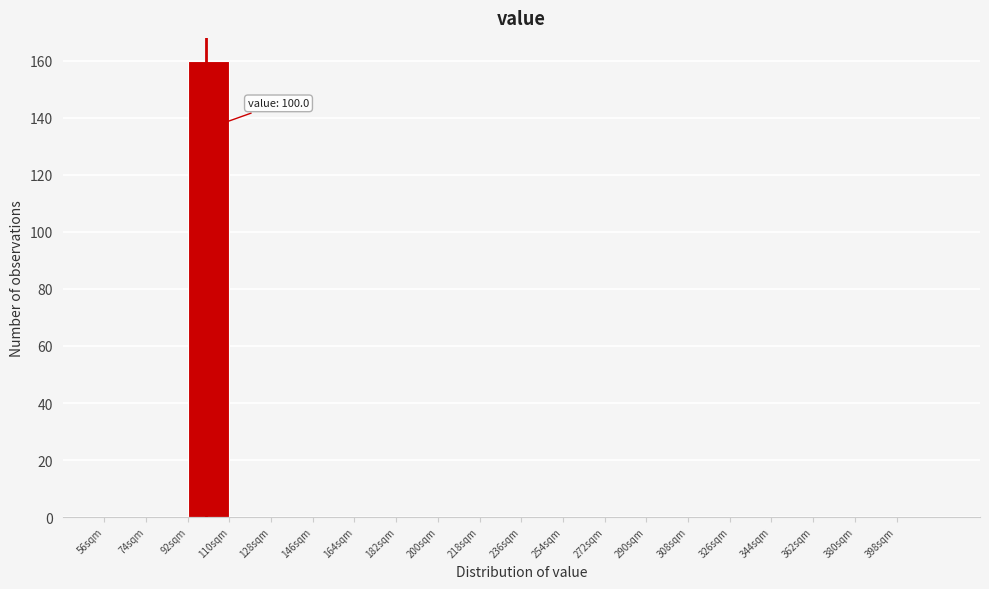

Over which range of the x-axis is the bar tallest?

92 to 110